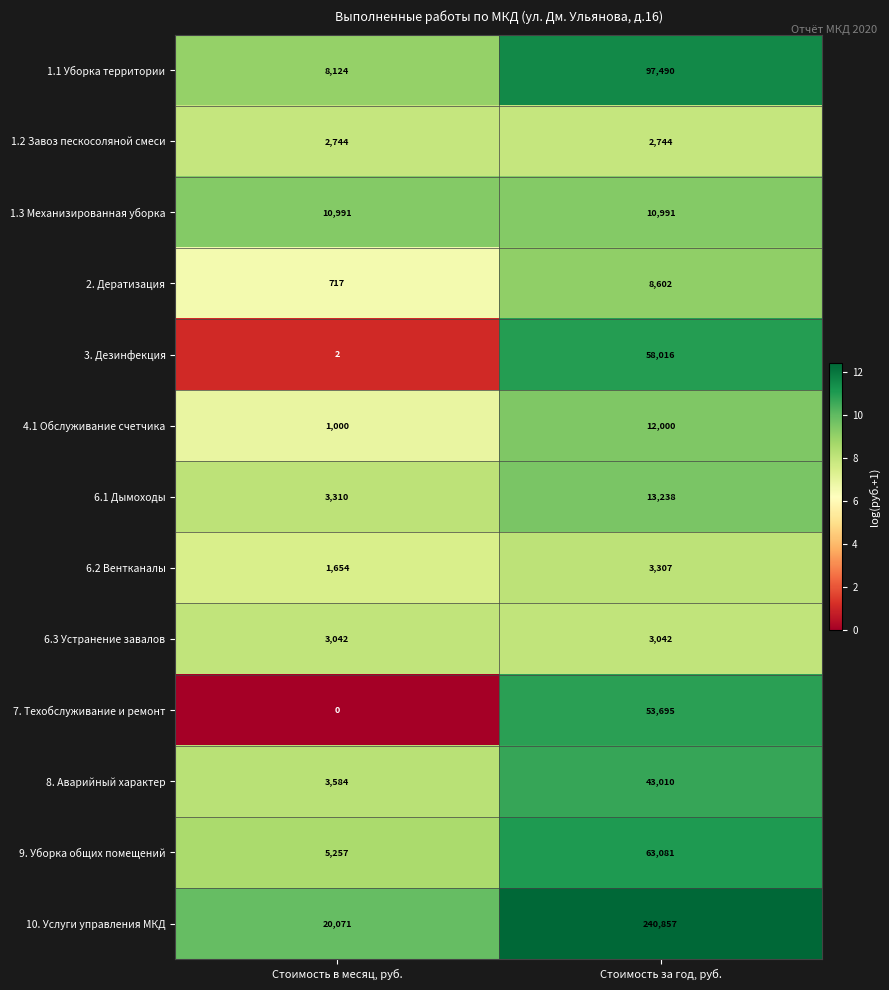

What is the spread (max minus min) of values at Стоимость в месяц, руб.?

20071